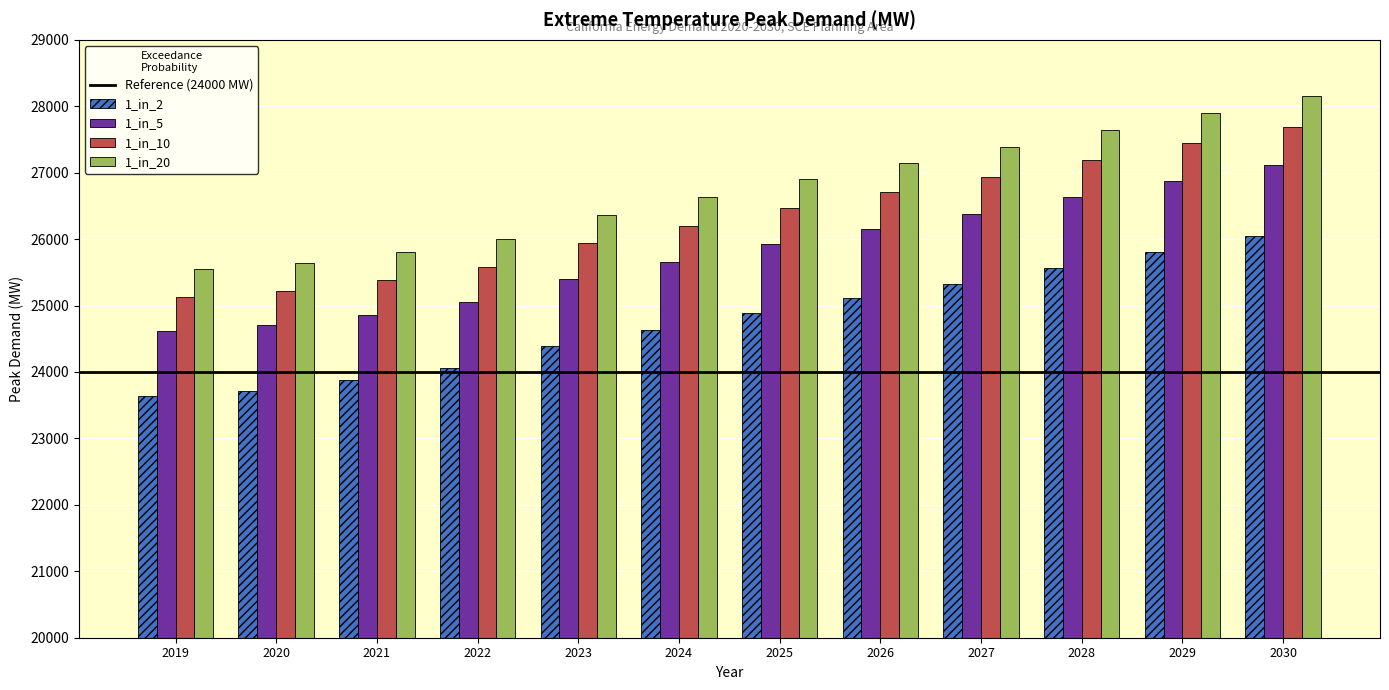

At which category is the sum across all series the highest?

2030